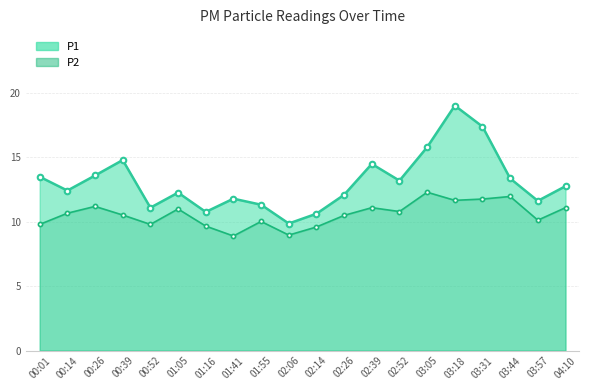

Is the value of P2 at 01:41 greater than the value of P1 at 03:18?

No